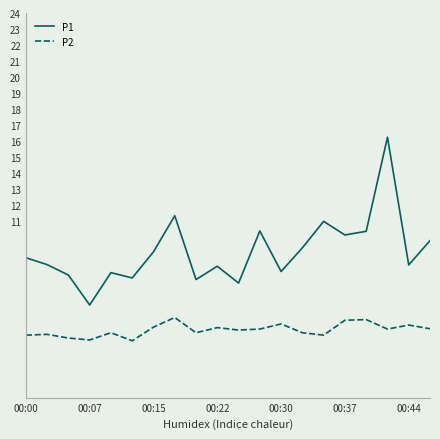

What is the minimum value for P1?

5.8